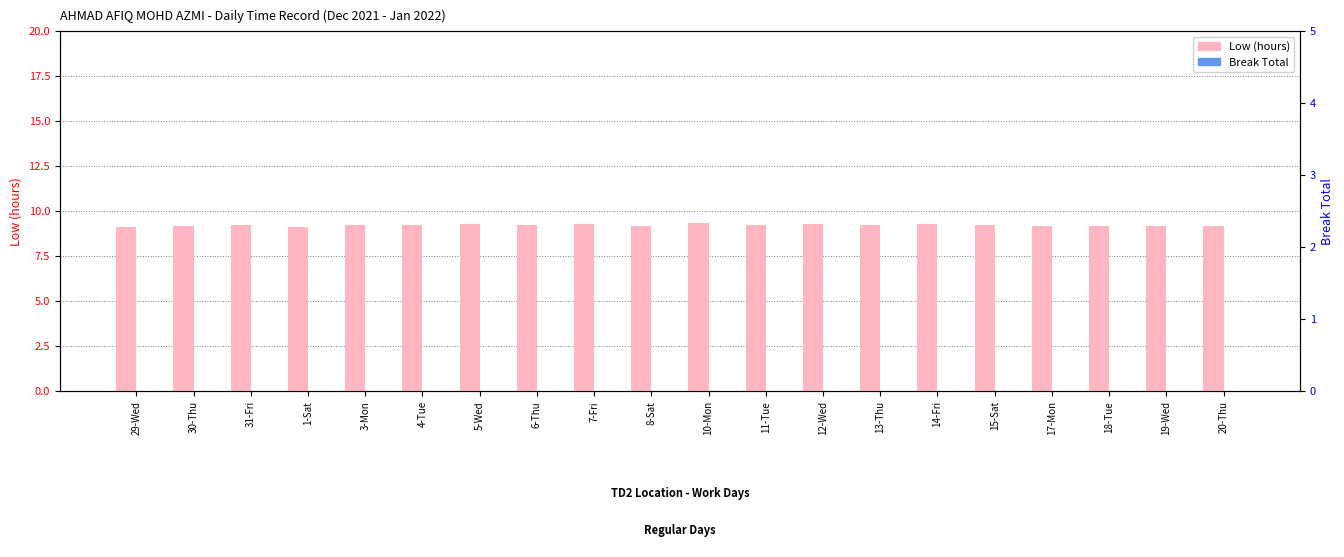

What is the label of the 18th bar from the left?

18-Tue